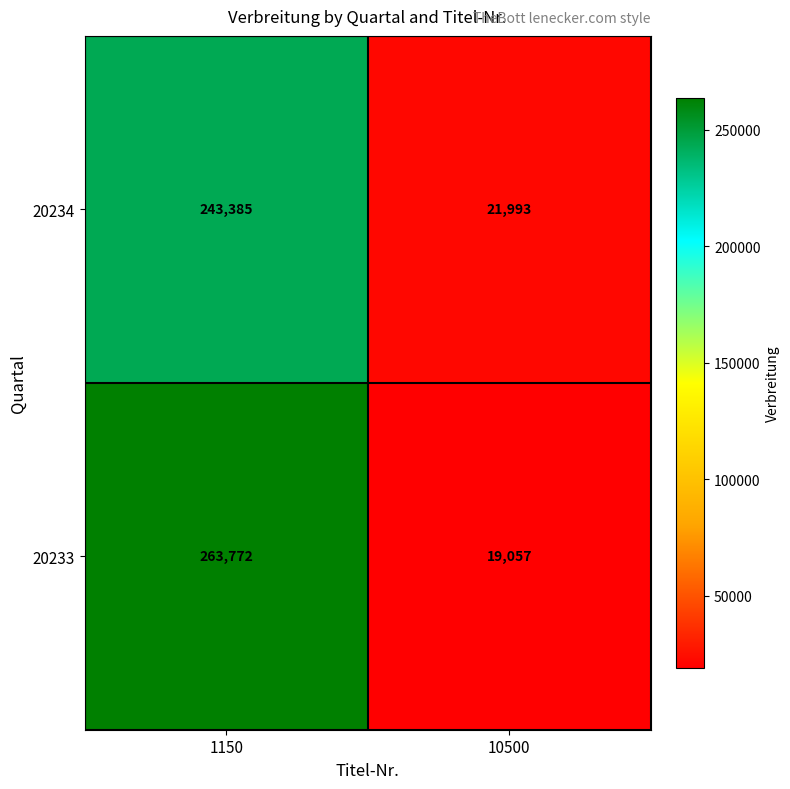

At which category does the chart reach its peak across all series?

1150